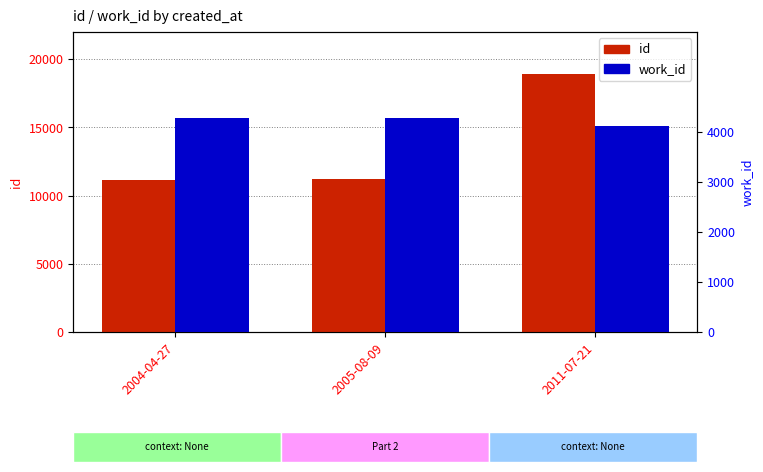

Rank the categories by id value from lowest to highest.

2004-04-27, 2005-08-09, 2011-07-21